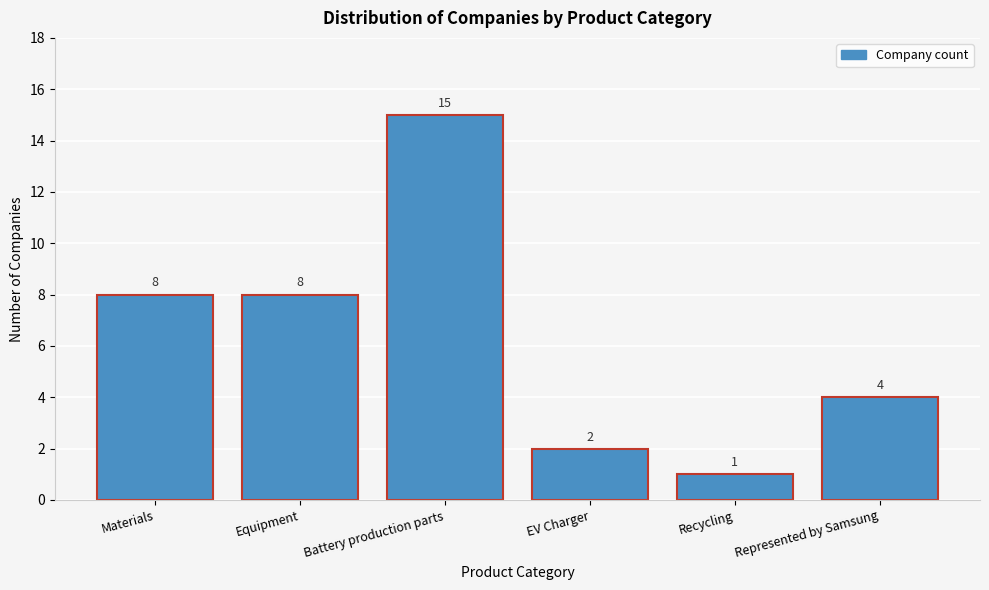

Reading left to right, what are all the values shown in this chart?

8	8	15	2	1	4